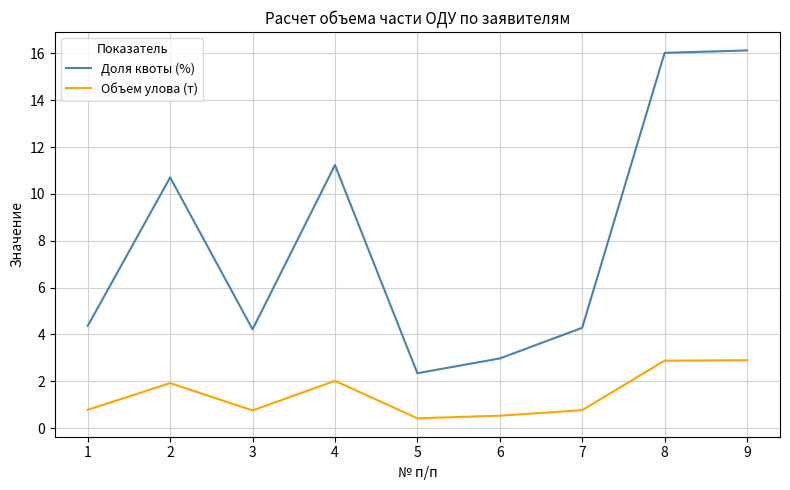

Which series has the largest range (max minus min)?

Доля квоты (%)